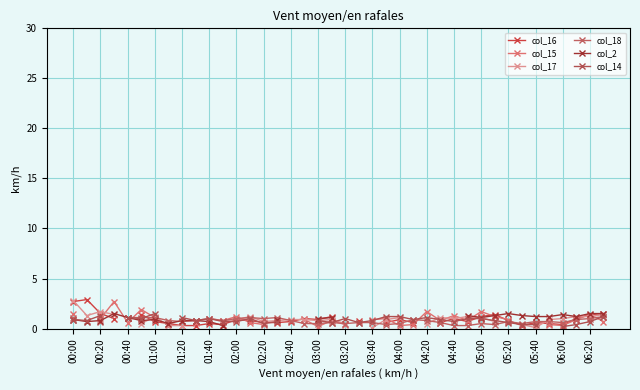

What is the minimum value shown in the chart?

0.1